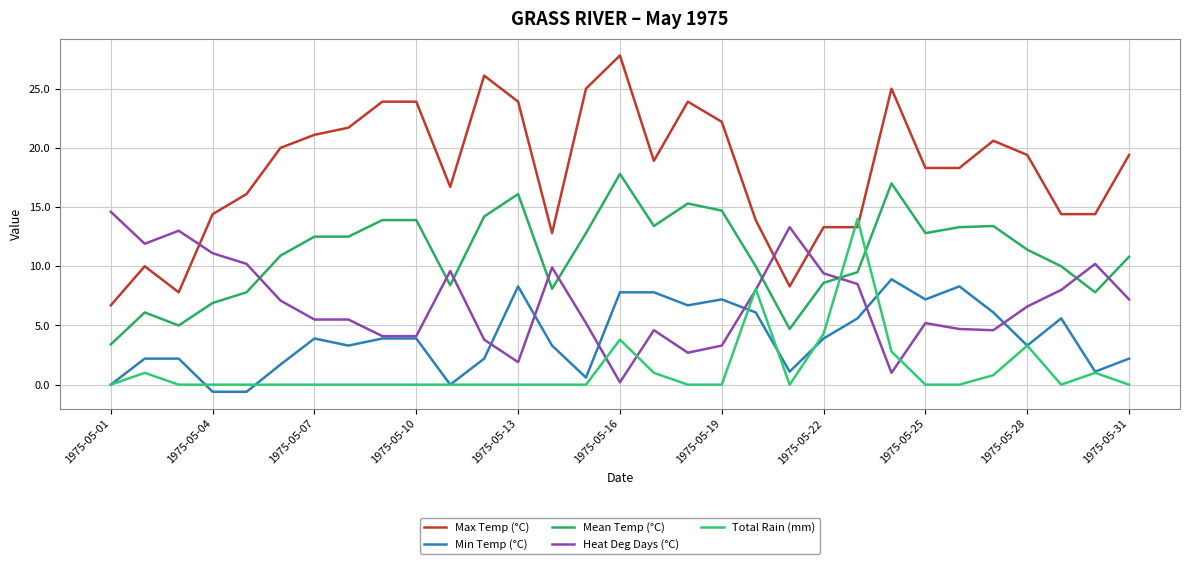

How many categories are shown in the chart?

31